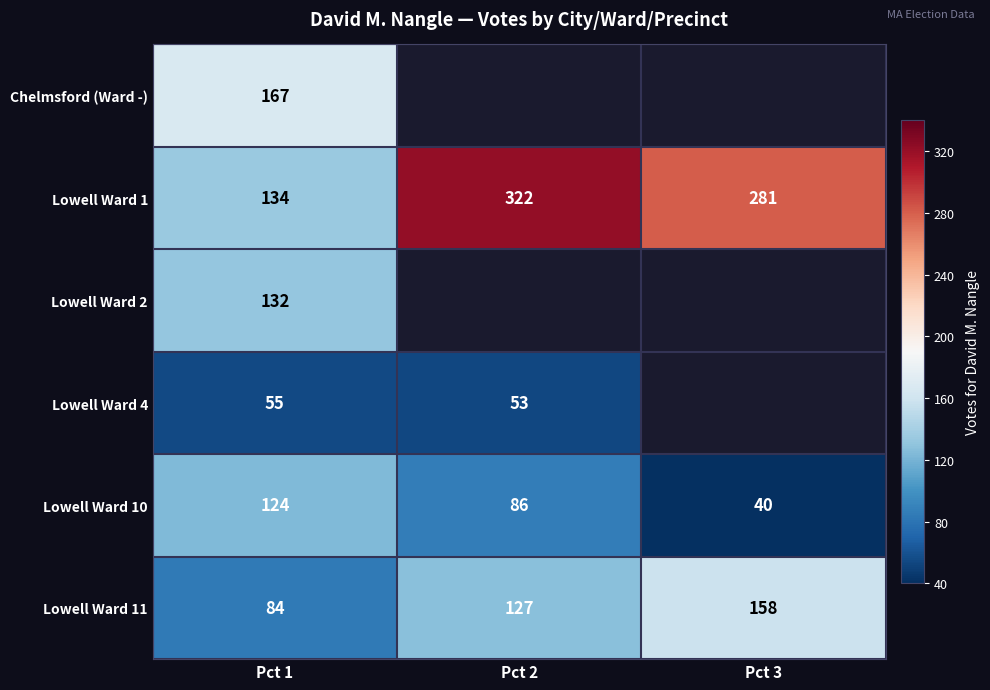

At how many categories does at least one series exceed 293?

1